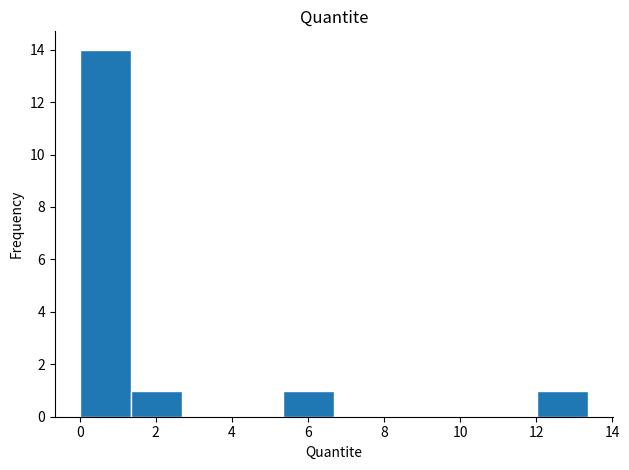

Reading left to right, transcribe this chart: for each bar, give the range it covers on the x-axis and its height. Neither the bar edges nor the heights are printed on the chart, so give them approximately, as read against the axes.

0.0 to 1.4: 14
1.4 to 2.6: 1
2.6 to 4.0: 0
4.0 to 5.4: 0
5.4 to 6.6: 1
6.6 to 8.0: 0
8.0 to 9.4: 0
9.4 to 10.6: 0
10.6 to 12.0: 0
12.0 to 13.4: 1